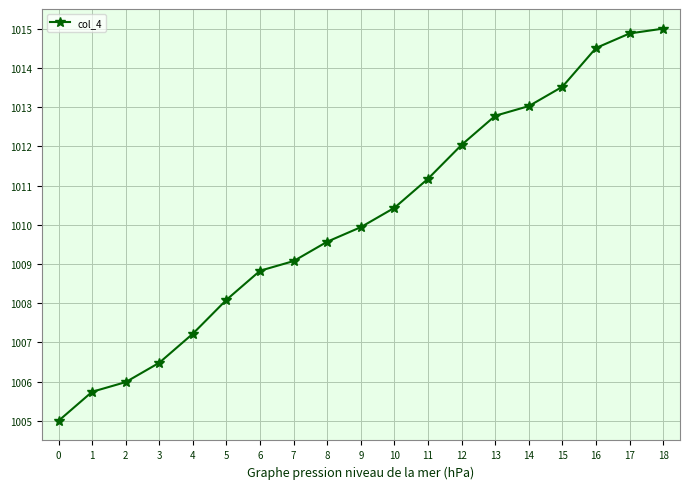

Is this an area chart (filled region under the line)?

No